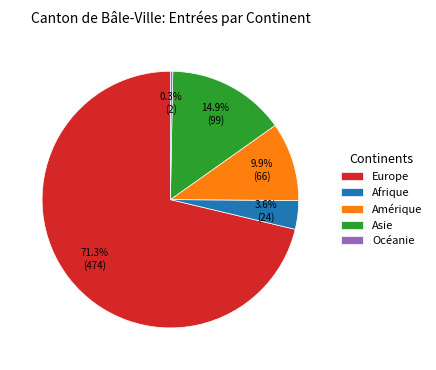

Which slice is the smallest?

Océanie